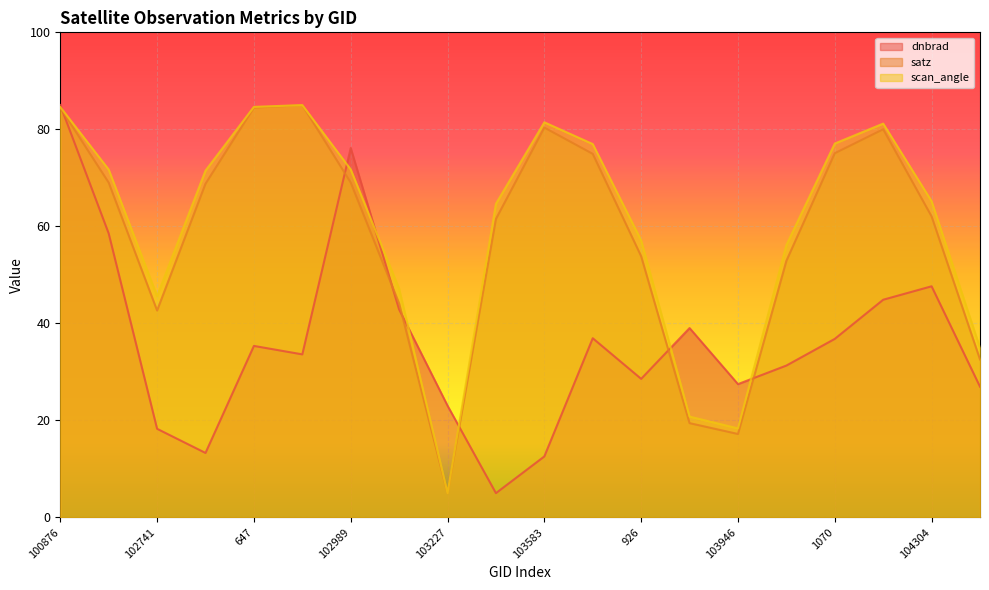

Which category has the highest value across all series?

100876